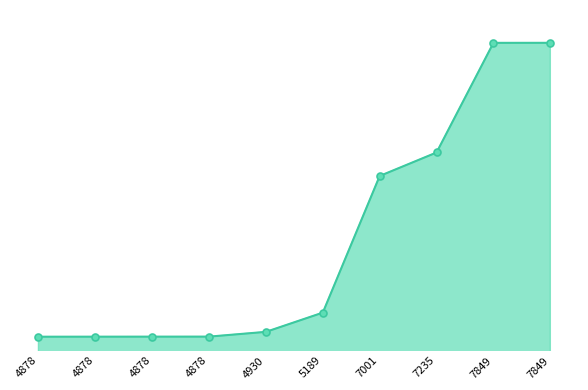

Where does the data first go above 13953?

7001